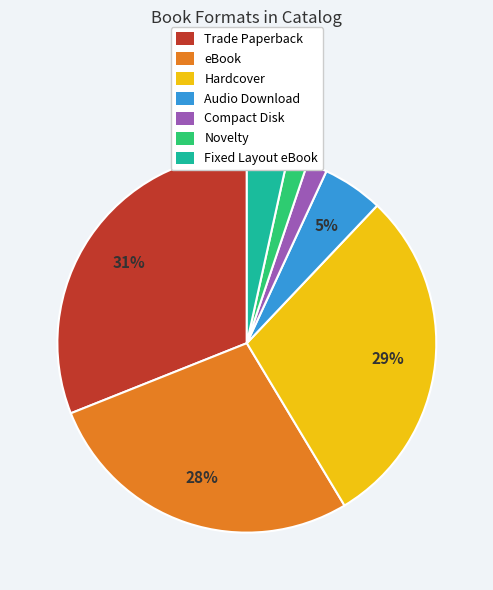

What percentage is the Compact Disk slice, to the nearest percent?

2%